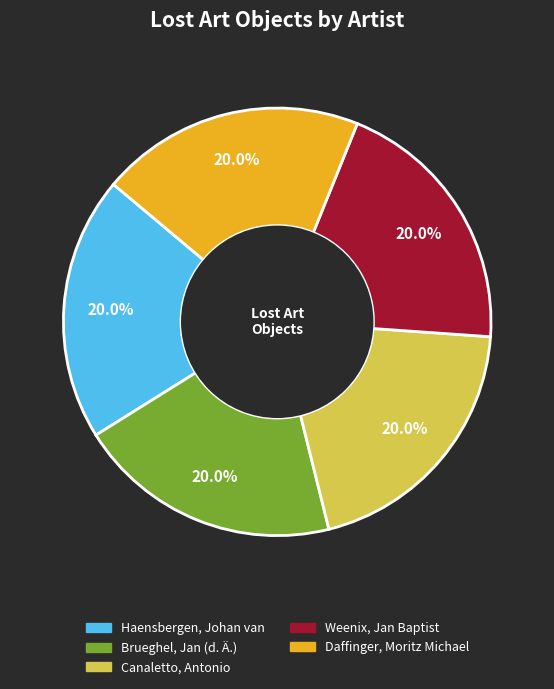

Does Haensbergen, Johan van account for over 50% of the chart?

No